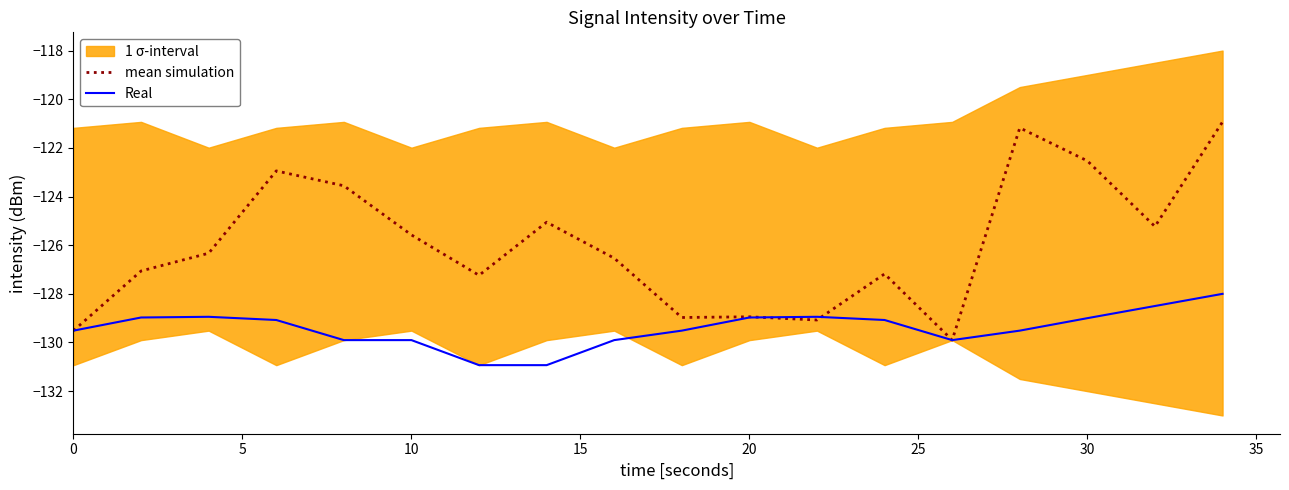

What is the minimum value for mean simulation?

-129.9